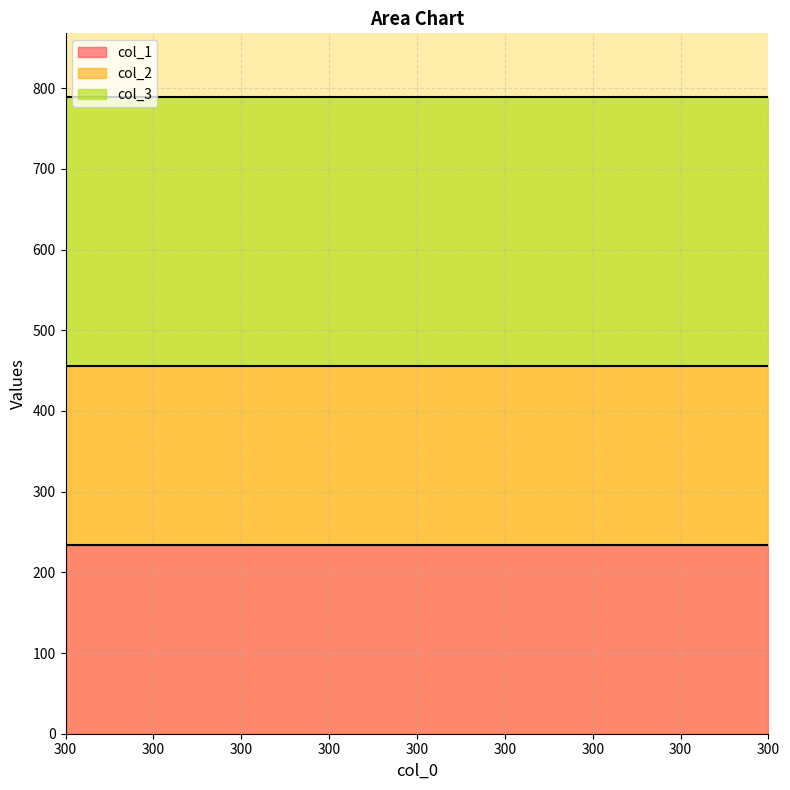

What is the maximum value shown in the chart?

789